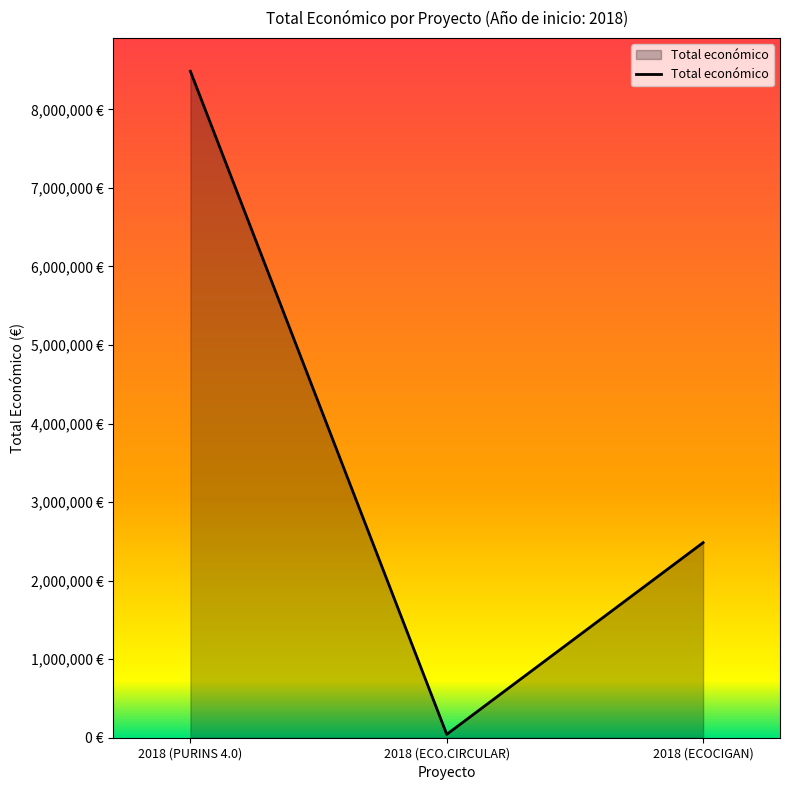

Is this an area chart (filled region under the line)?

Yes